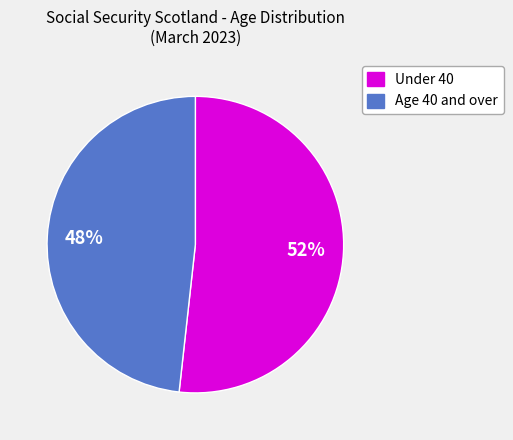

Is there a majority slice in this chart?

Yes